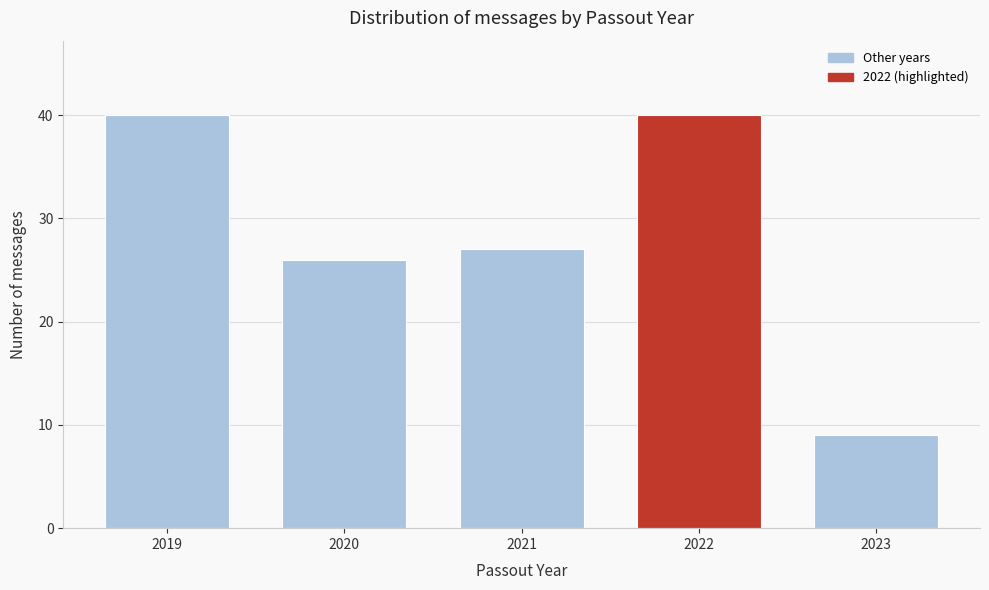

Reading left to right, transcribe all the data shown in this chart.

40	26	27	40	9